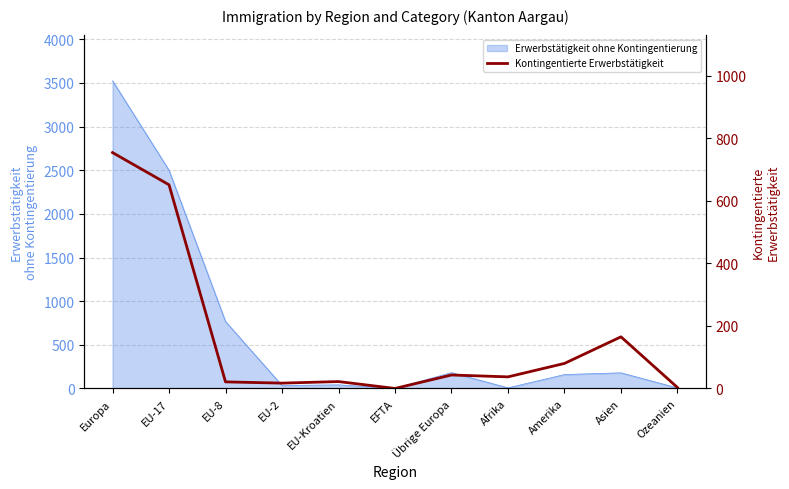

Rank the categories by value from lowest to highest.

EFTA, Ozeanien, EU-2, EU-8, EU-Kroatien, Afrika, Übrige Europa, Amerika, Asien, EU-17, Europa